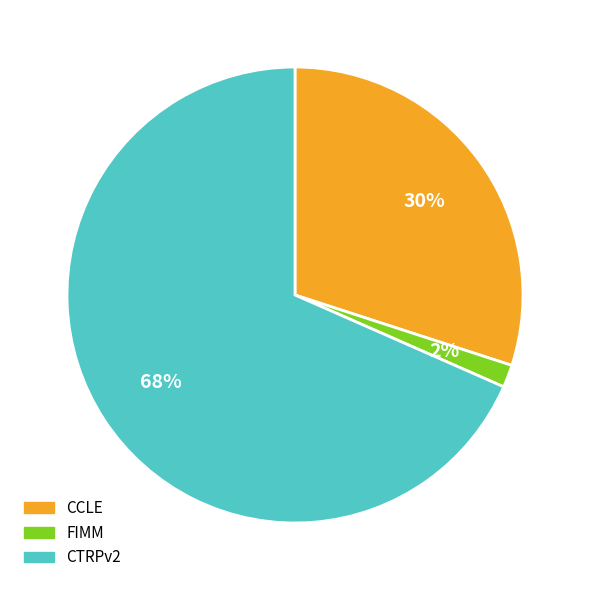

To the nearest percent, what is the average slice percentage?

33%